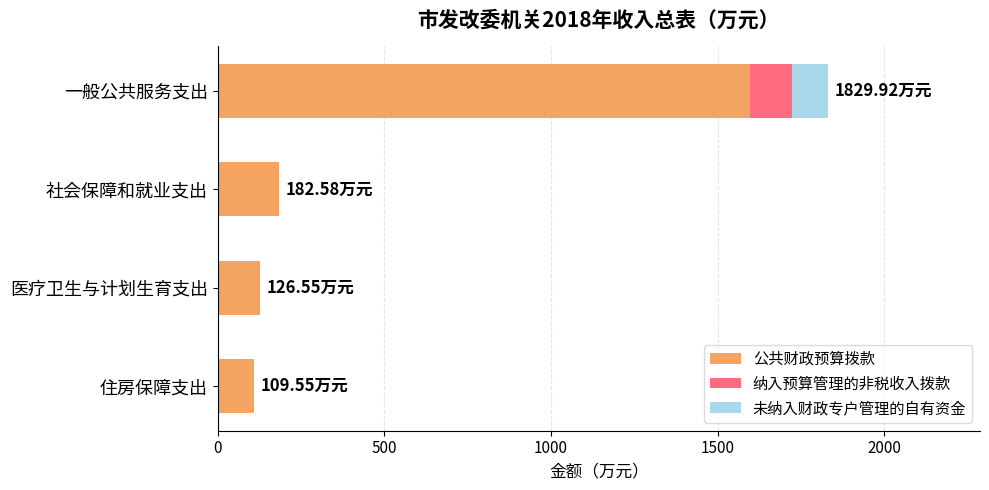

At which label does 公共财政预算拨款 reach its peak?

一般公共服务支出